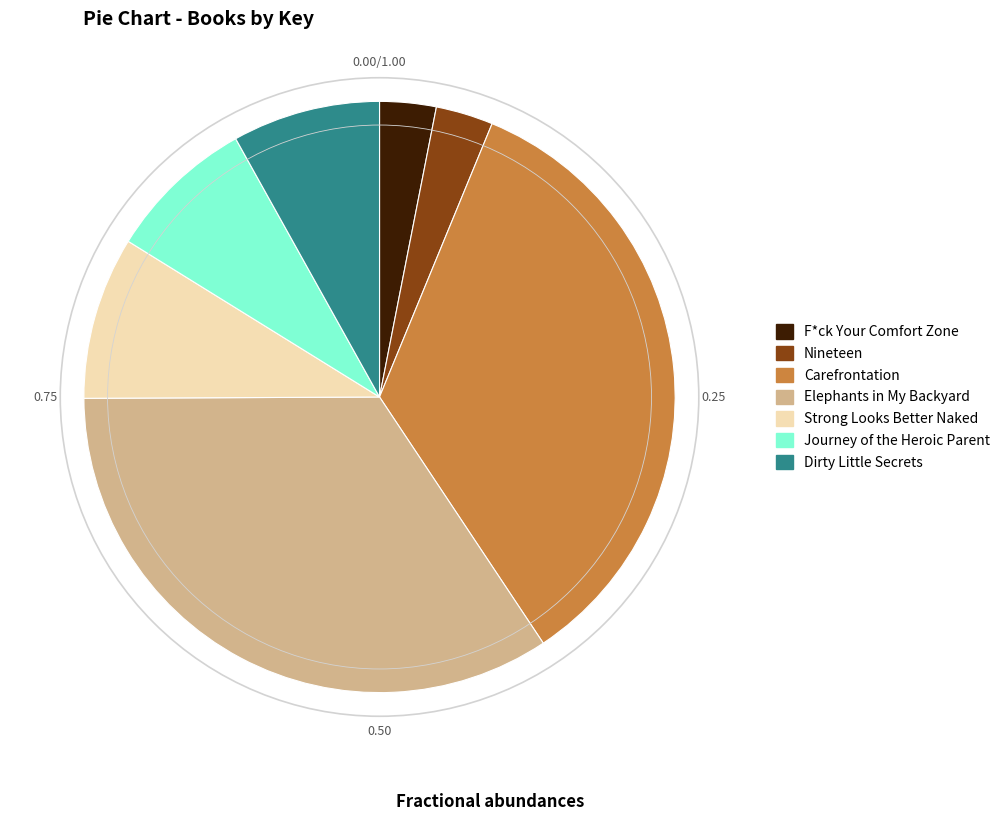

Is there any slice that represents more than half of the pie?

No